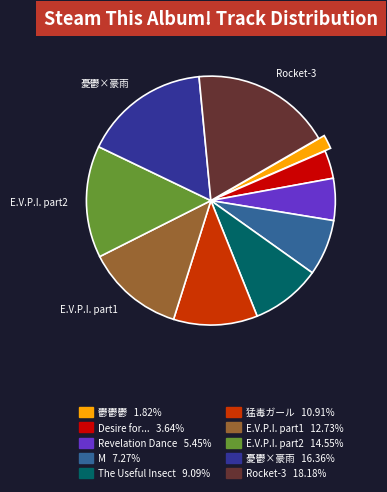

Do E.V.P.I. part2 and 憂鬱×豪雨 together represent more than half of the pie?

No